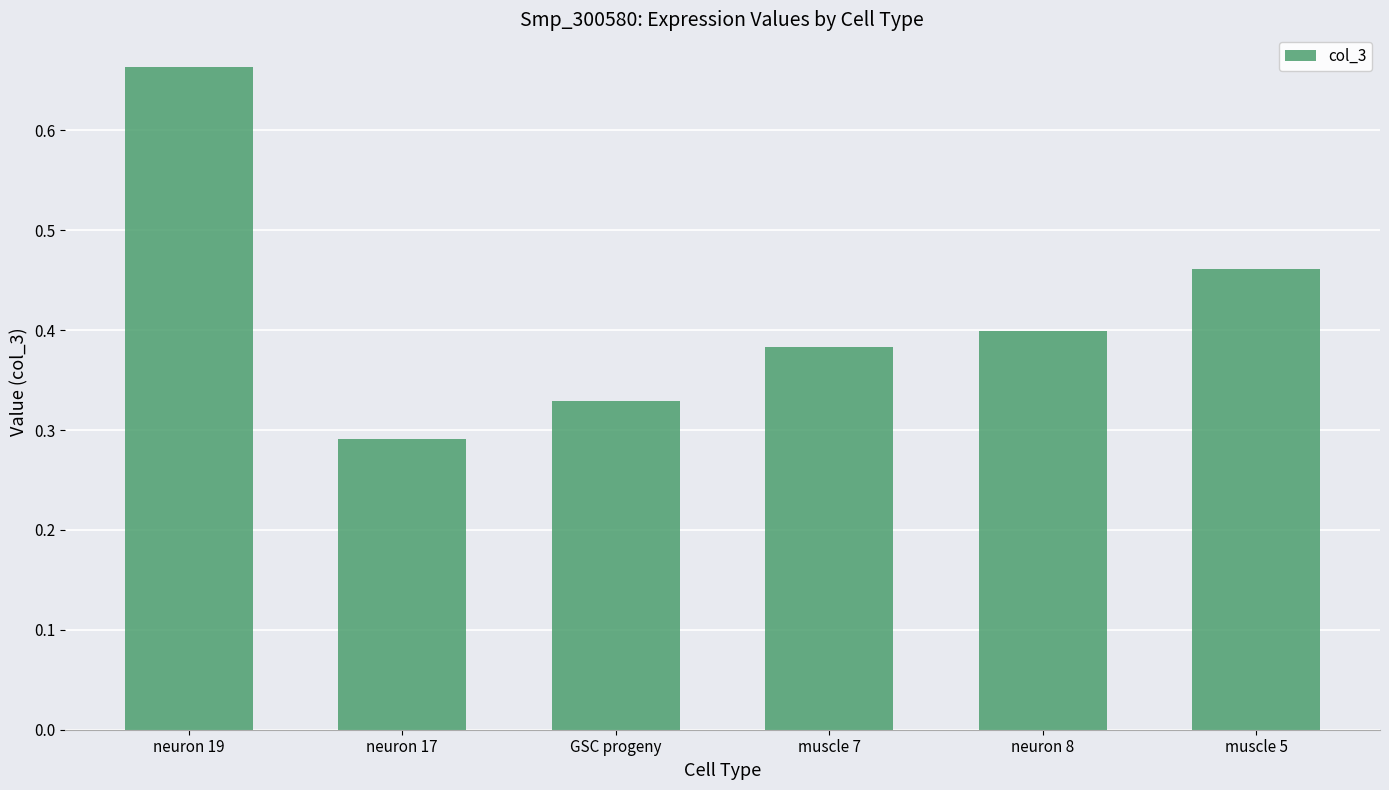

What is the difference between the values at GSC progeny and muscle 5?

0.1